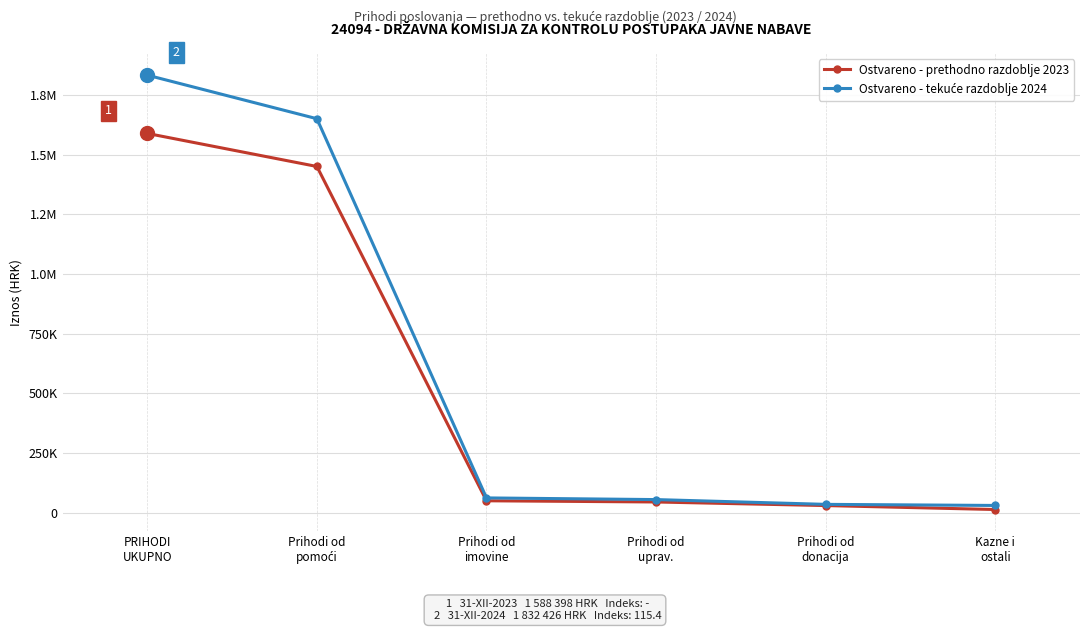

Is this an area chart (filled region under the line)?

No